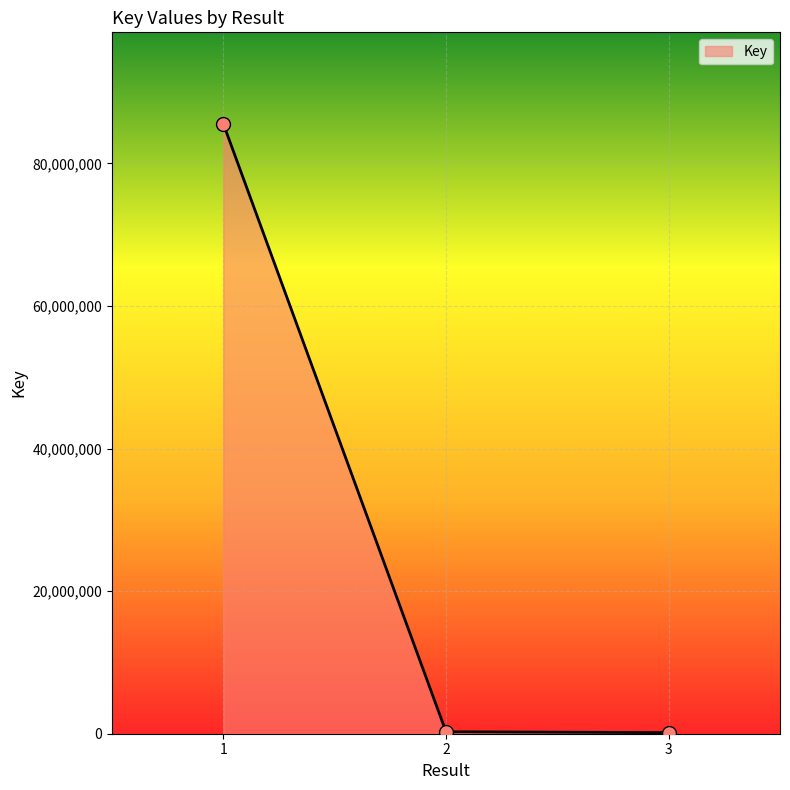

Between 3 and 1, which is larger?

1